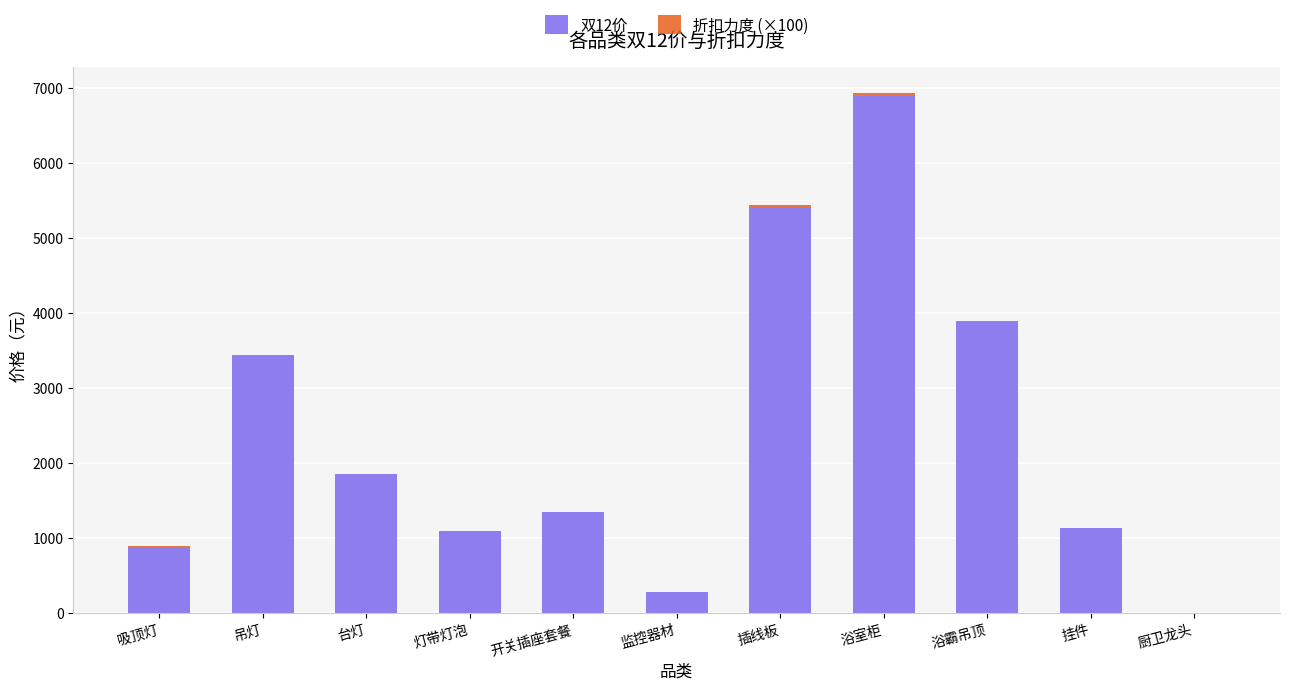

At which category is the sum across all series the highest?

浴室柜